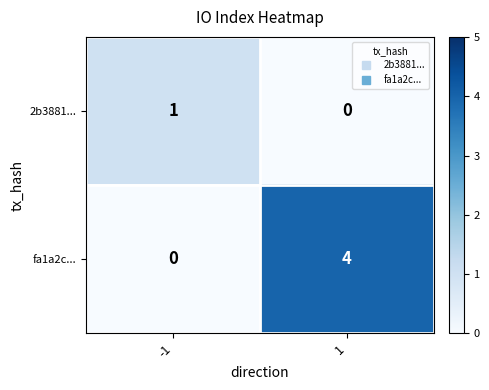

What is the maximum value shown in the chart?

4